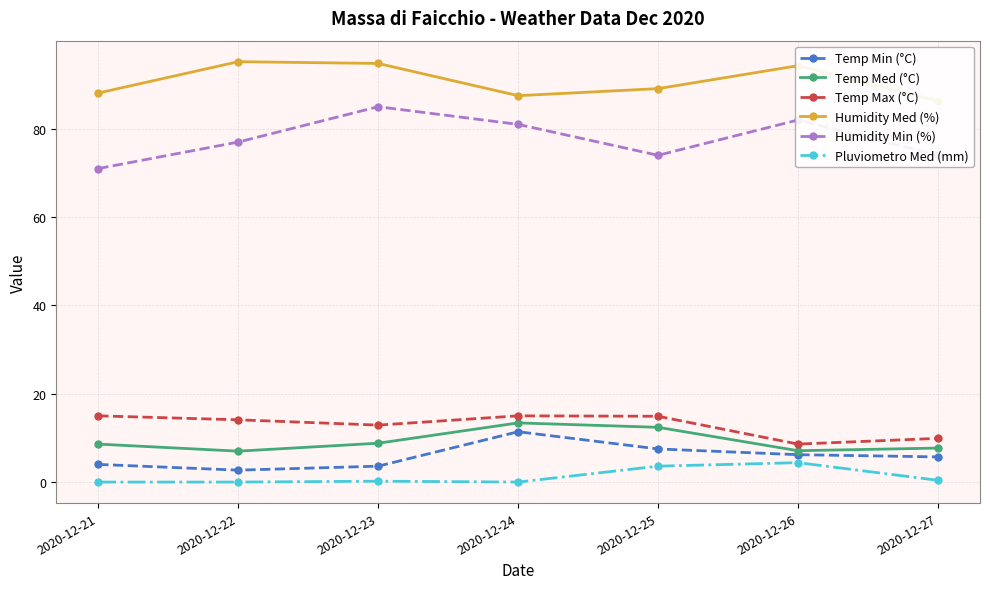

At which category does Temp Max (°C) reach its first local peak?

2020-12-24